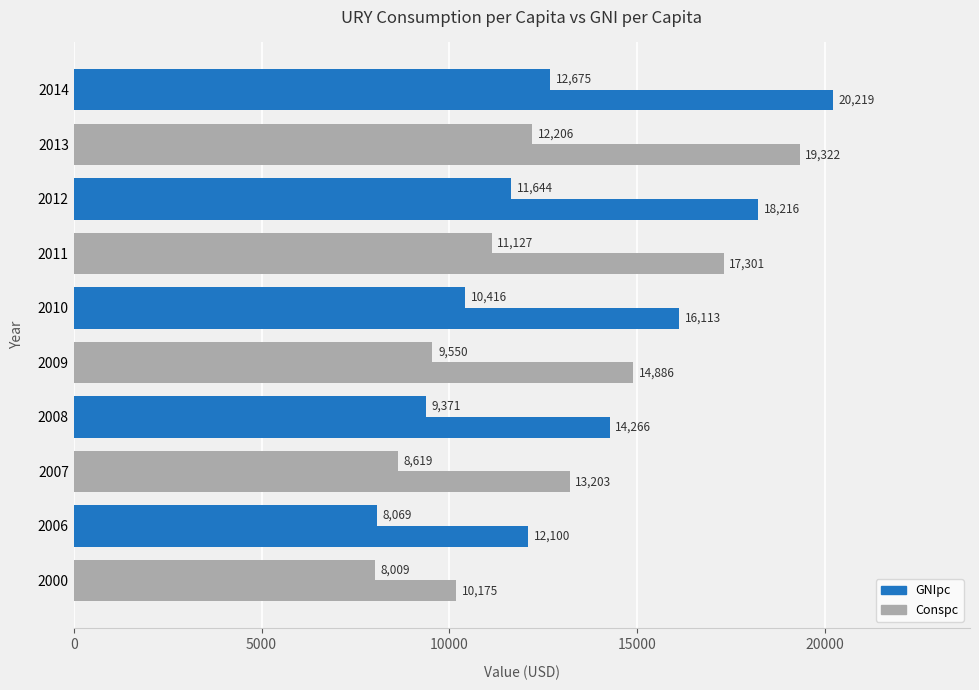

Count the number of data series in this chart.

2